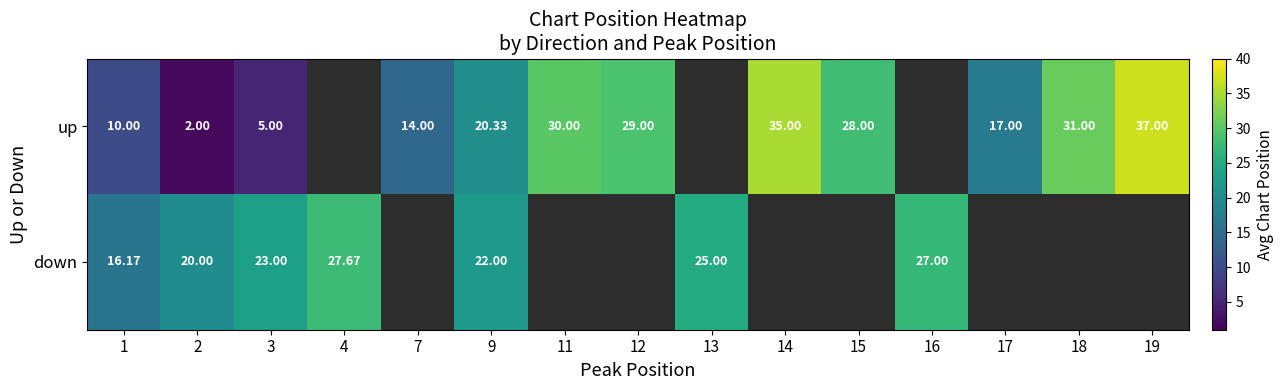

At which category does the chart reach its minimum across all series?

2